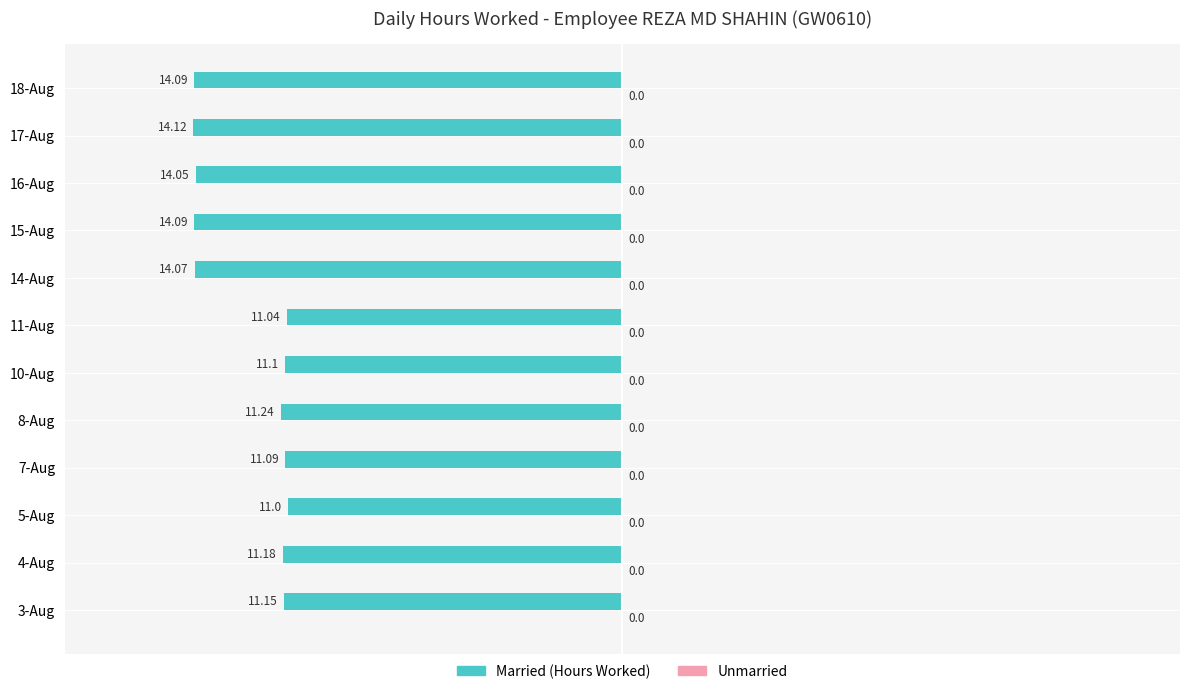

Are the bars horizontal?

Yes